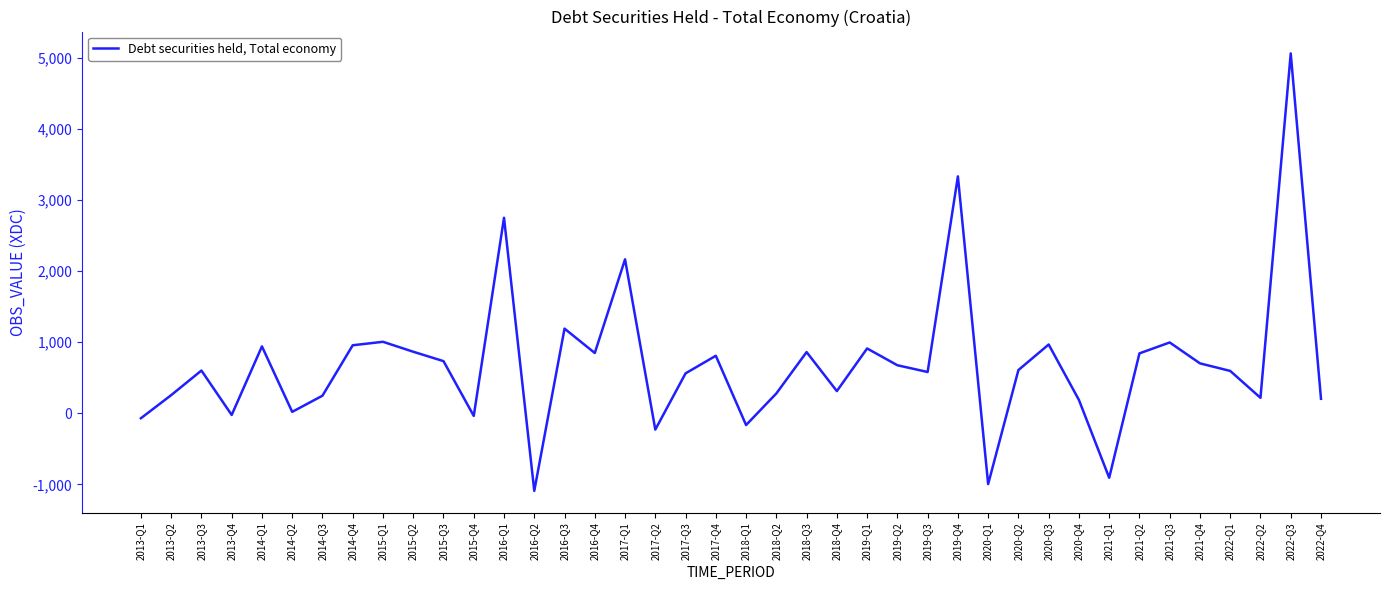

What is the difference between the maximum and second lowest values?

6053.5